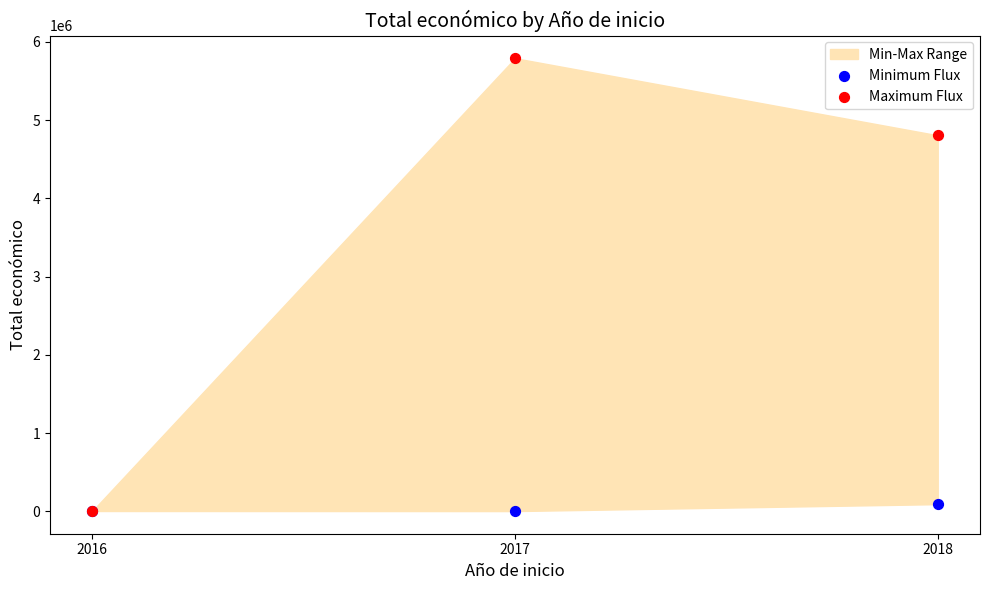

Which series has the widest spread of Y values?

Maximum Flux